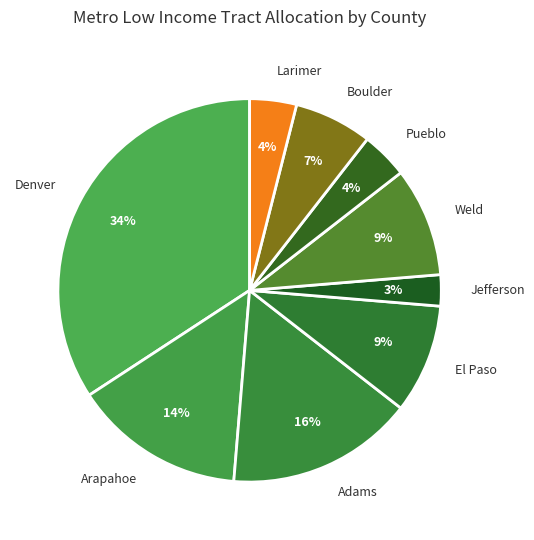

Is it true that Weld is 23% of the pie?

False